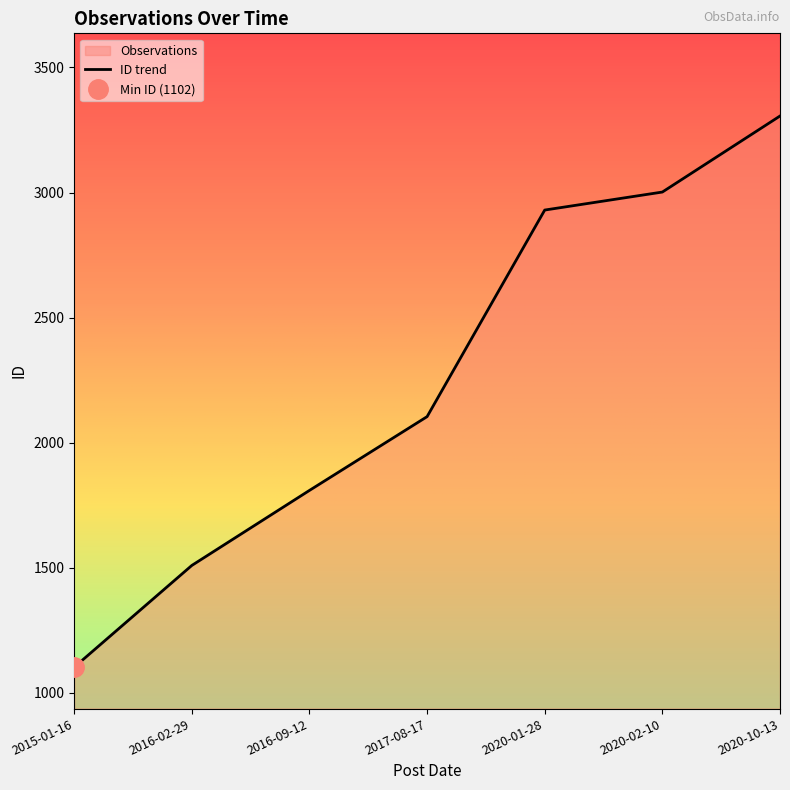

What is the label of the 6th point from the right?

2016-02-29